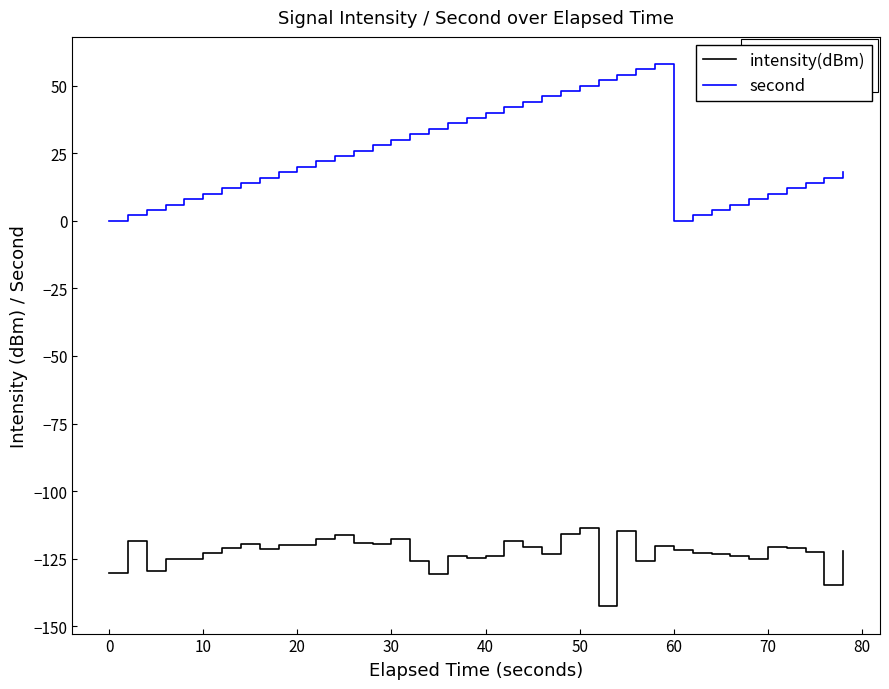

How many interior local peaks does the second series have?

1